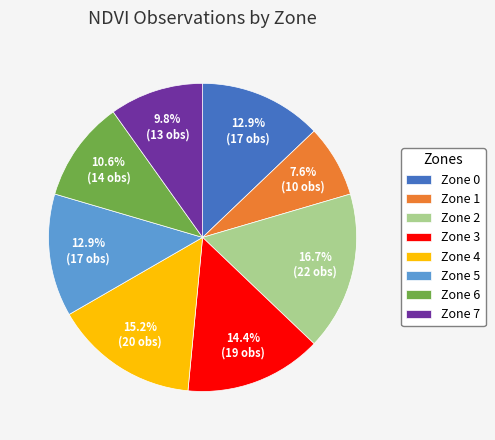

Which category has the smallest portion of the pie?

Zone 1